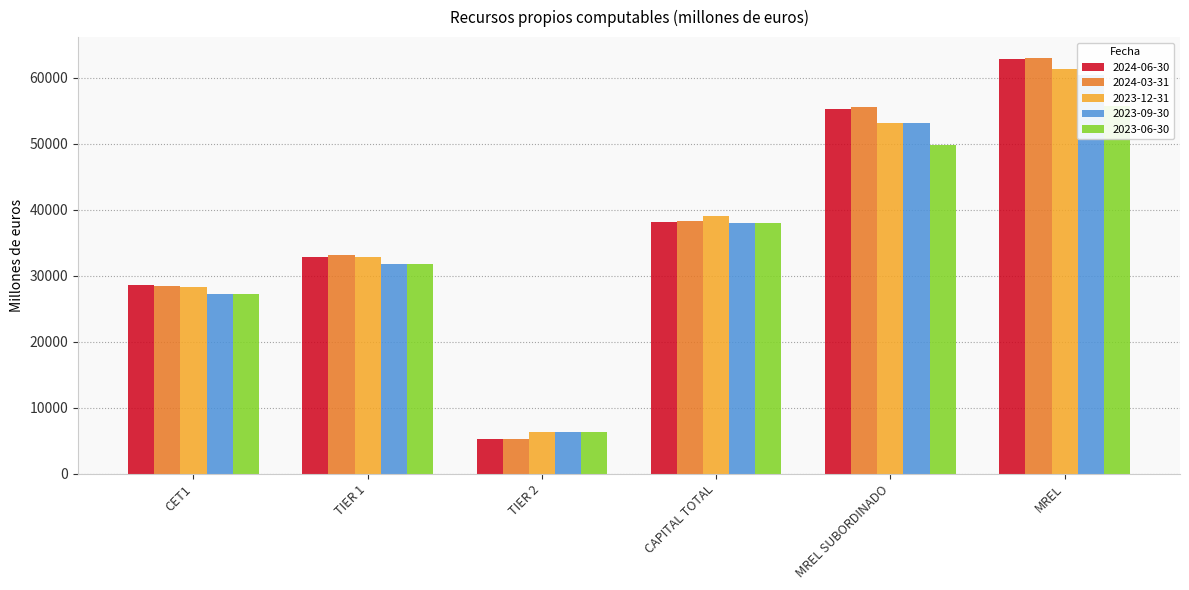

What are all the series names shown in the legend?

2024-06-30, 2024-03-31, 2023-12-31, 2023-09-30, 2023-06-30